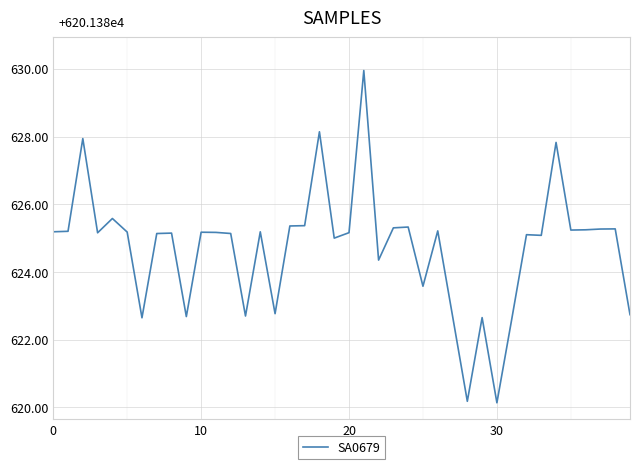

Is this an area chart (filled region under the line)?

No